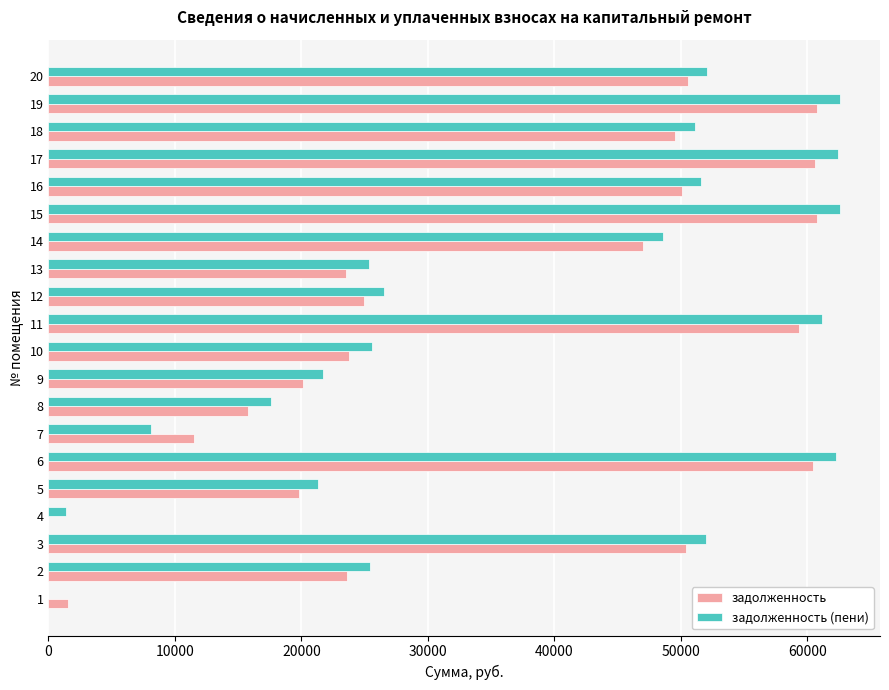

What is the sum of the задолженность (пени) values at 10 and 15?

88201.1